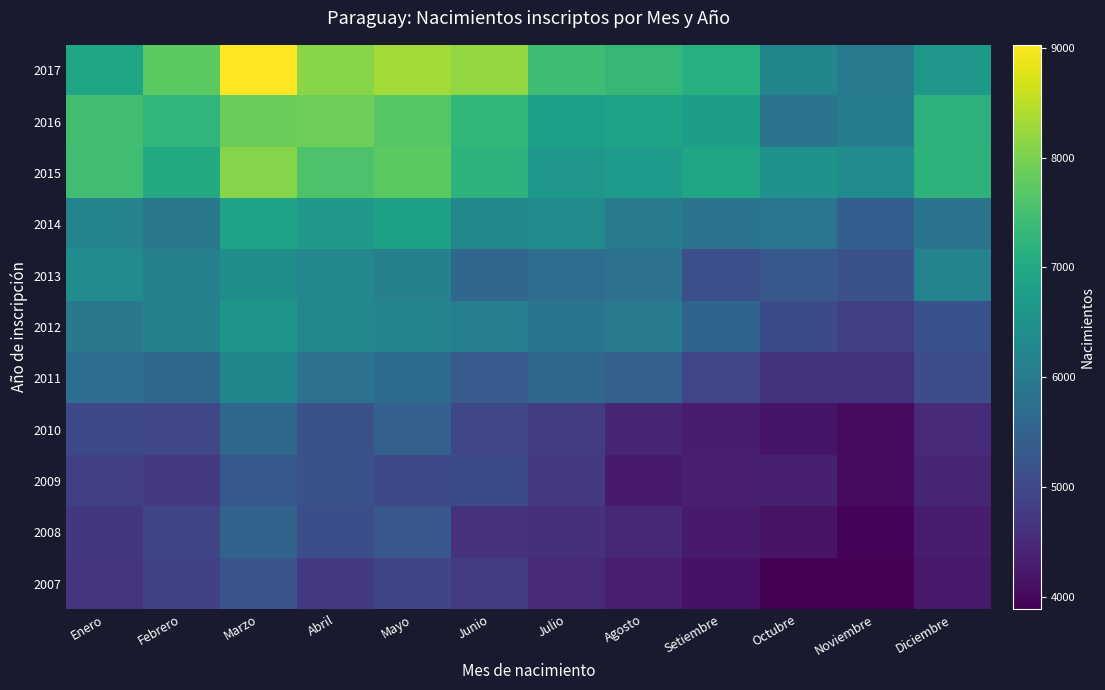

Count the number of data series in this chart.

11